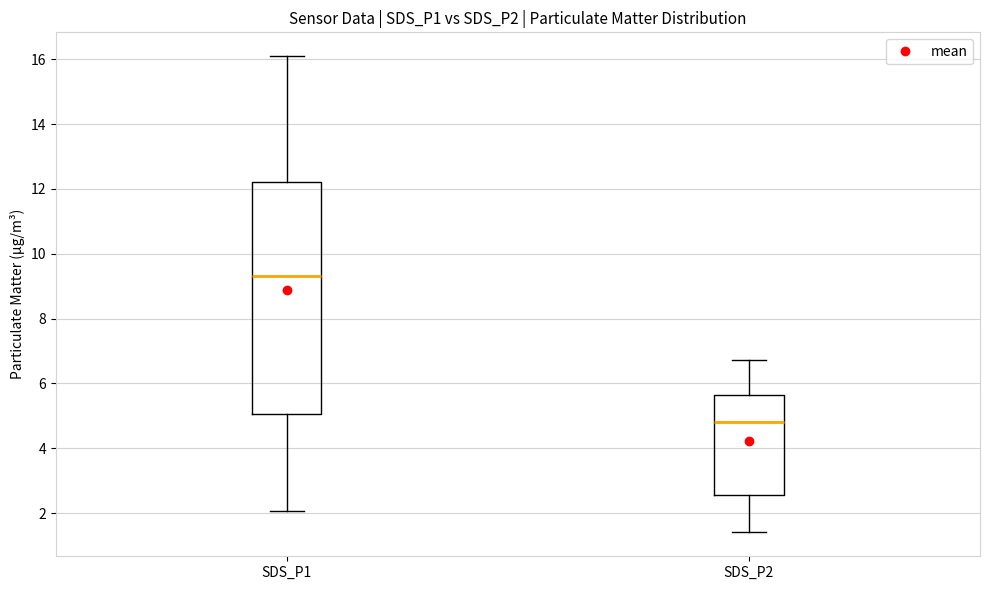

Reading left to right, transcribe this box plot: for each box, give where its median line is, the range the box spans, and where its two whiskers end, as read against the y-axis. The values are not printed on the chart, so give them approximately, as read against the axis.

SDS_P1: median 9.4, box 5.0 to 12.2, whiskers 2.0 to 16.2
SDS_P2: median 4.8, box 2.6 to 5.6, whiskers 1.4 to 6.8